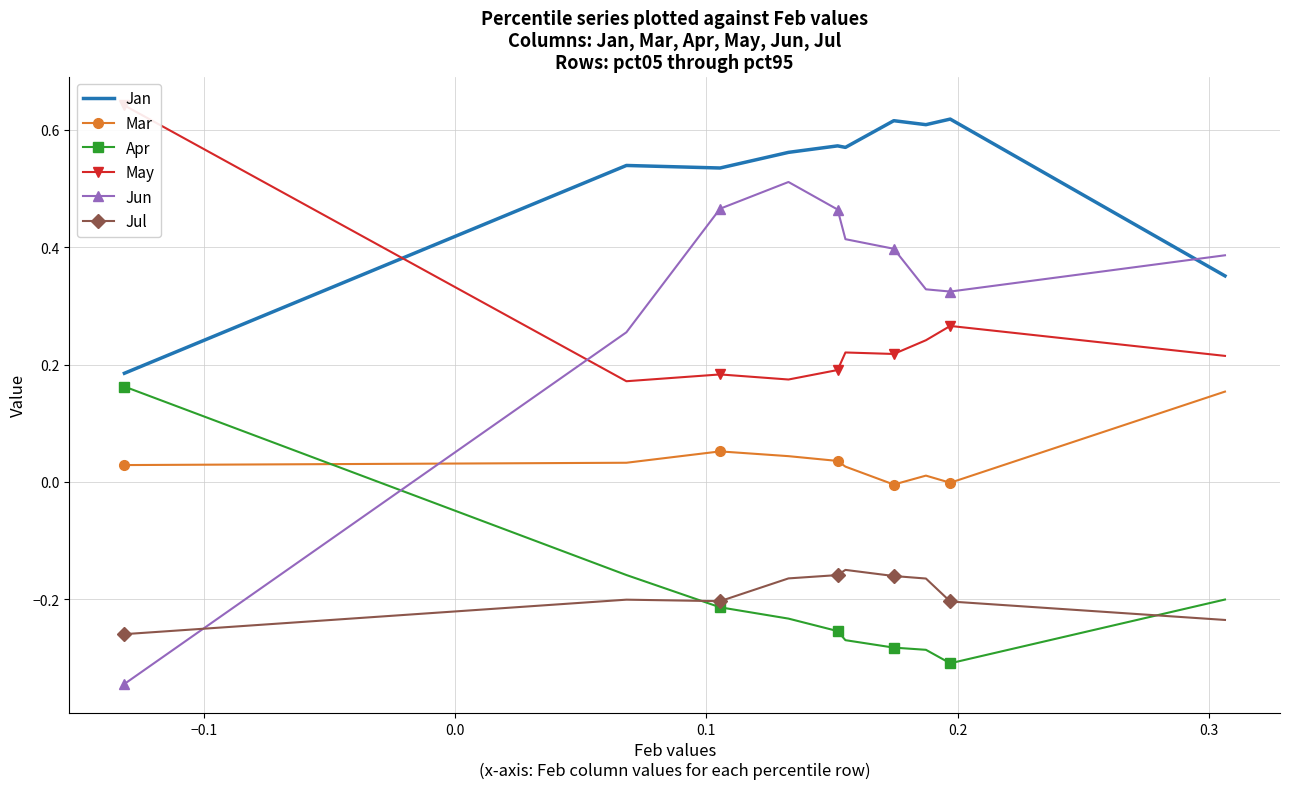

True or false: Jul and Jan intersect in this chart.

False